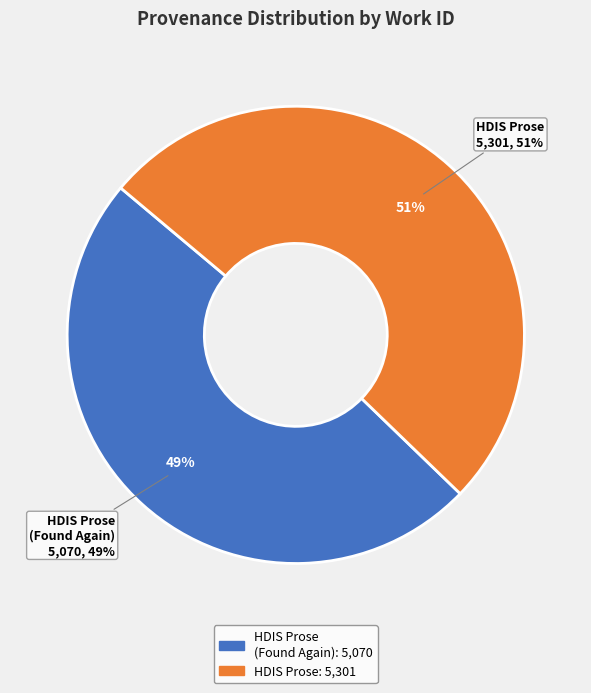

How many slices are in this pie chart?

2